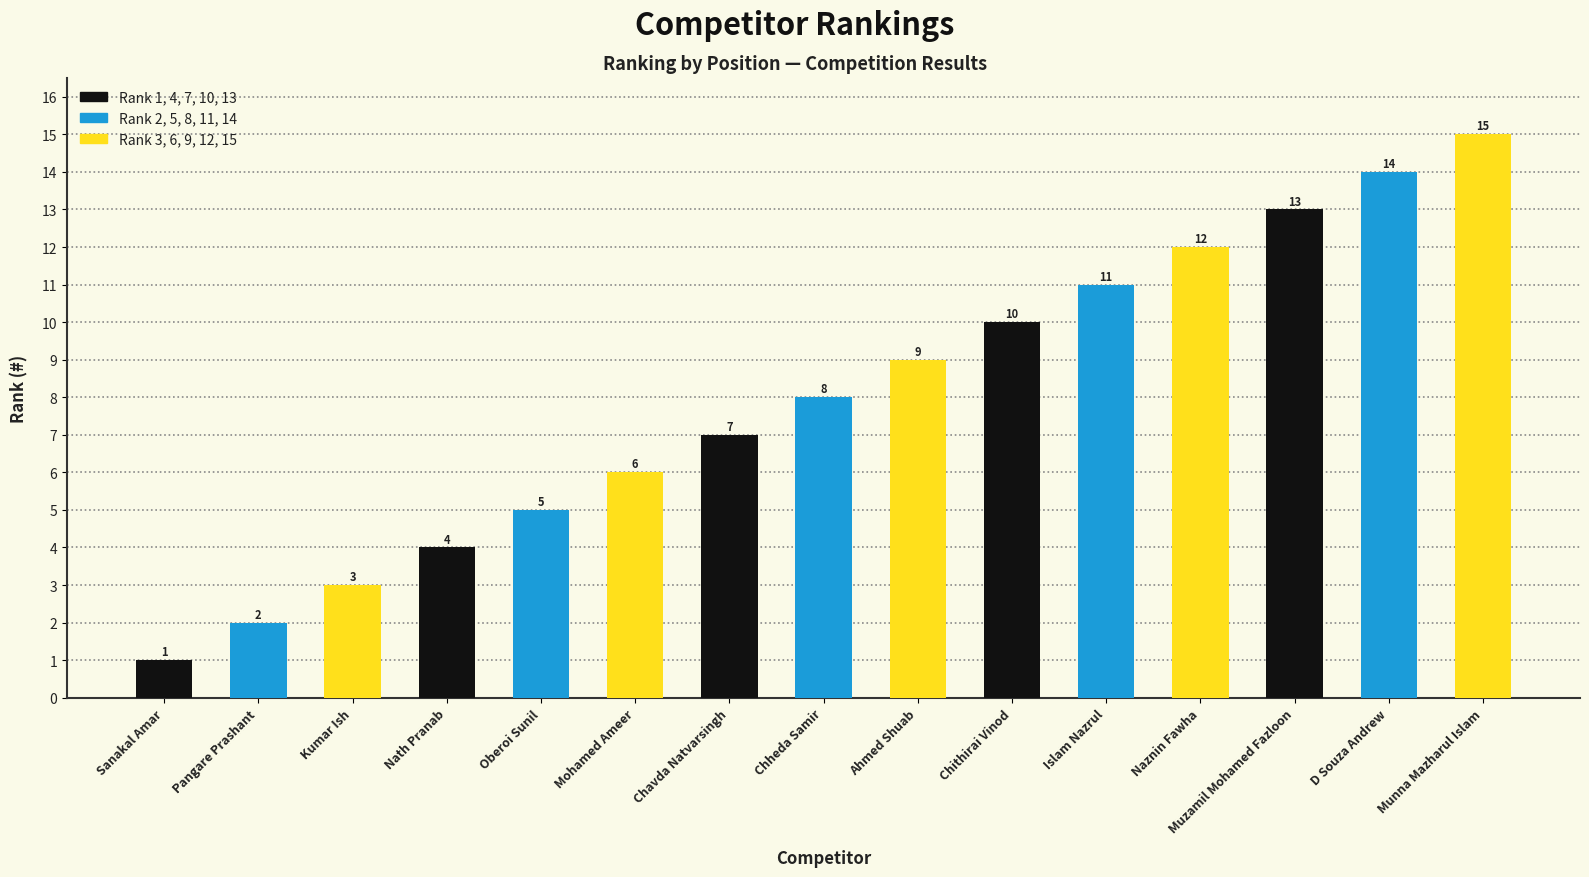

Where is the data nearest to the value 8?

Chheda Samir